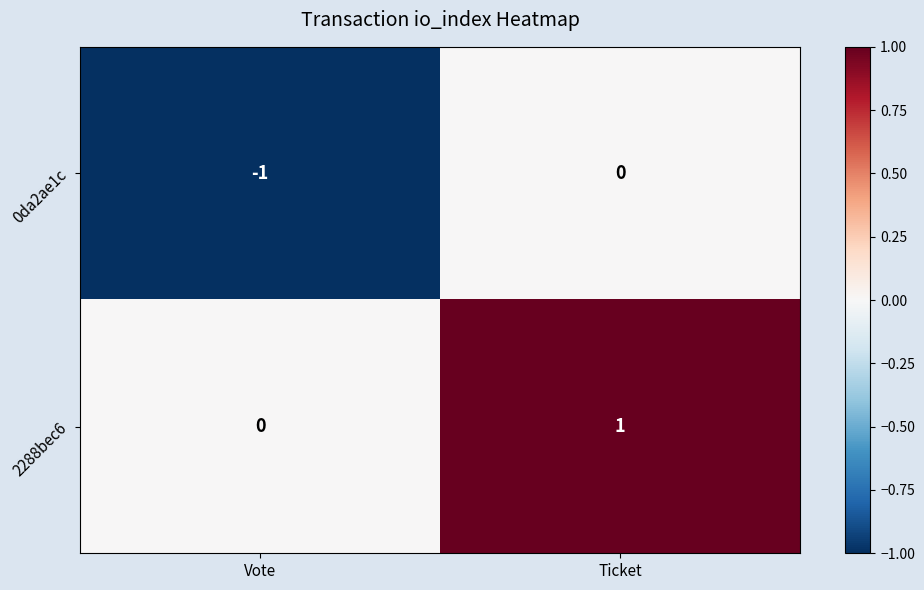

Is the value of 2288bec6 at Ticket greater than the value of 0da2ae1c at Ticket?

Yes